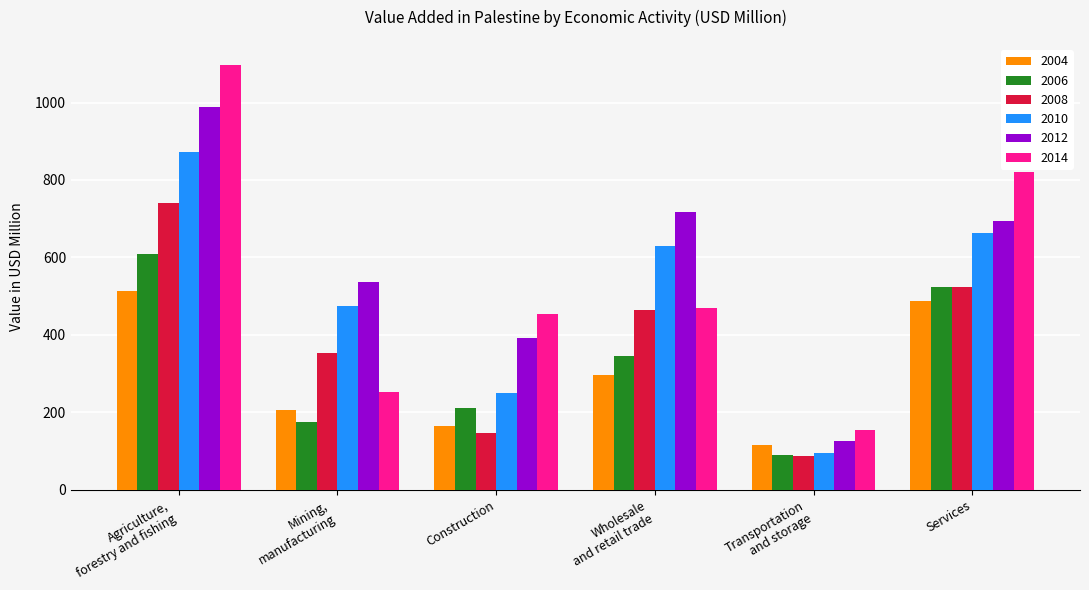

List the series in order of their peak value, highest first.

2014, 2012, 2010, 2008, 2006, 2004